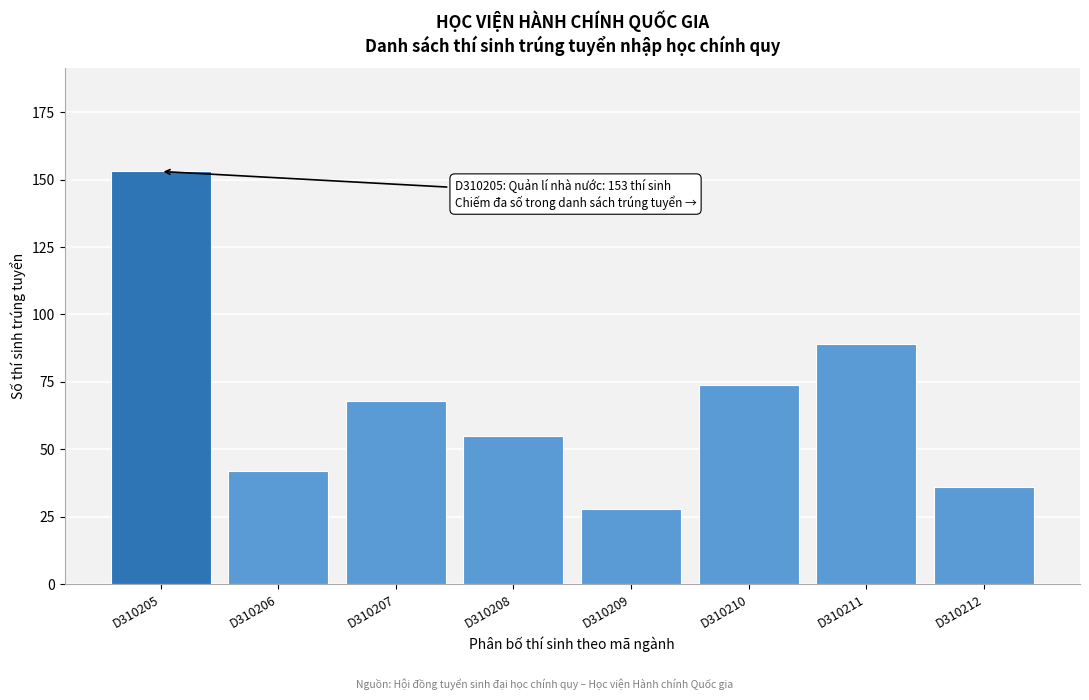

Reading left to right, extract all data points from this chart.

D310205=153	D310206=42	D310207=68	D310208=55	D310209=28	D310210=74	D310211=89	D310212=36